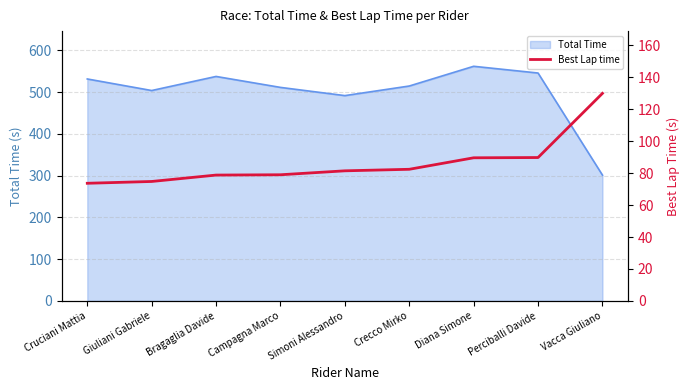

Does the chart have visible grid lines?

Yes